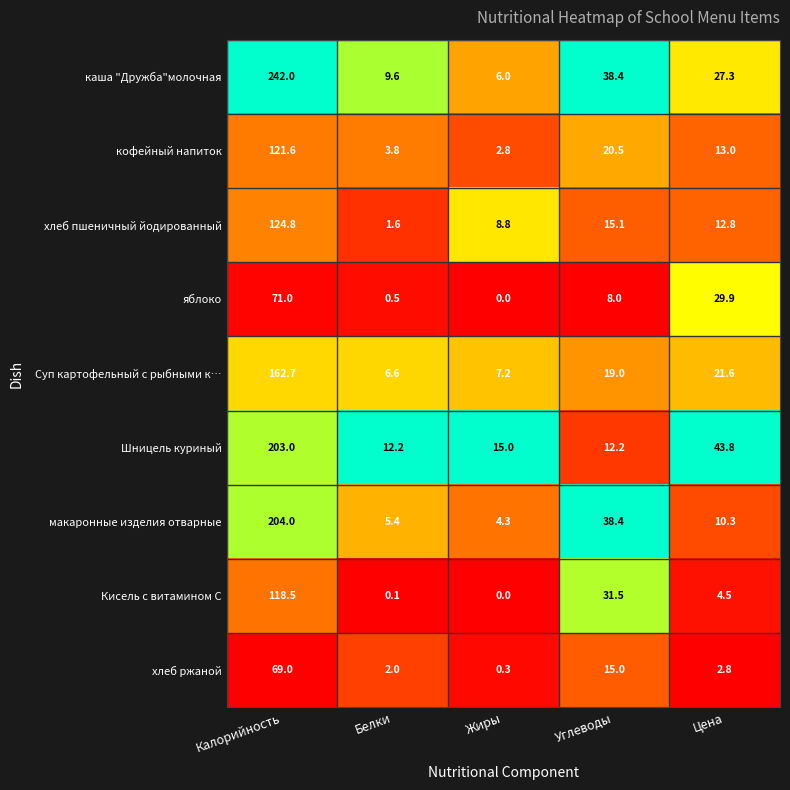

What is the maximum value for макаронные изделия отварные?

204.0